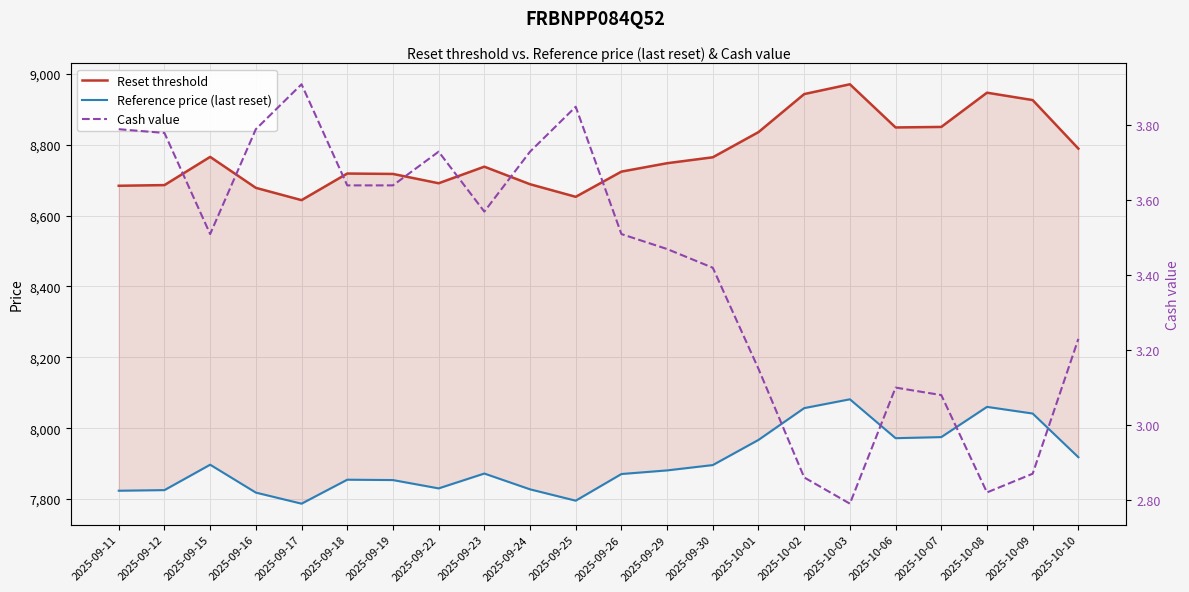

What position from the left is 2025-10-09?

21